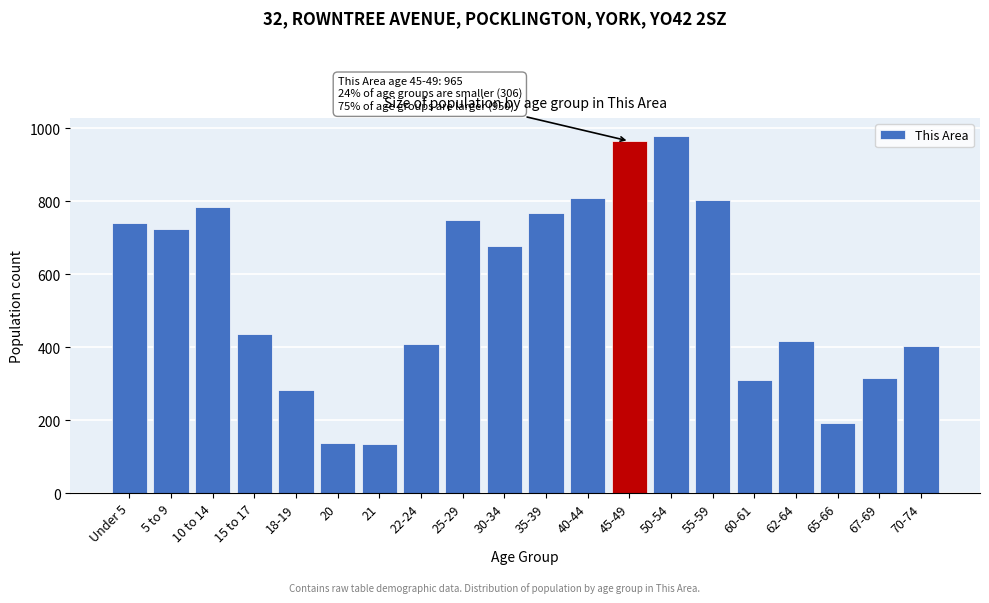

Approximately how many times larger is the value at 55-59 compared to 62-64?

1.9